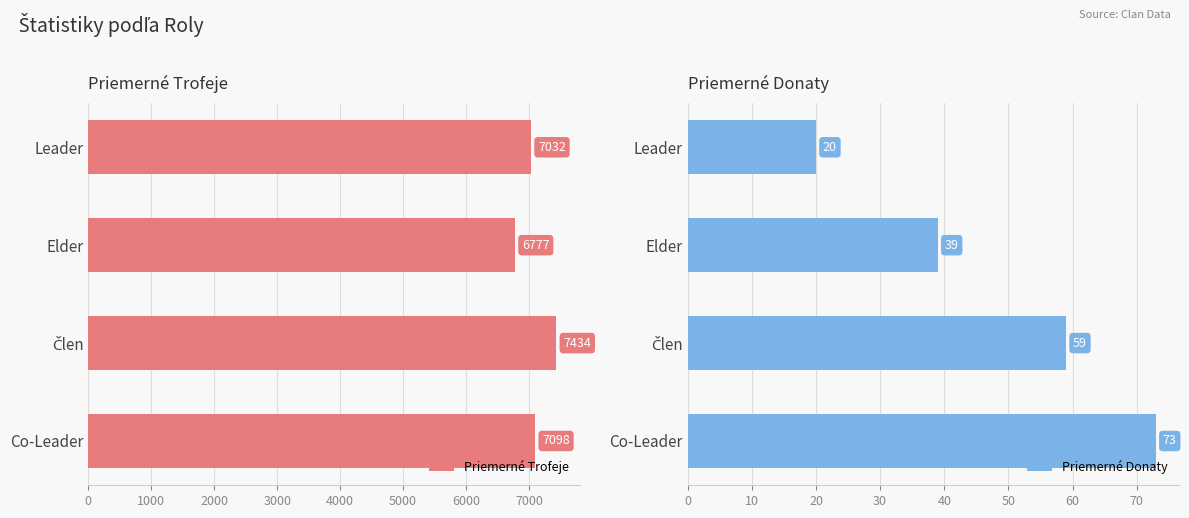

Which series has the largest total across all categories?

Priemerné Trofeje